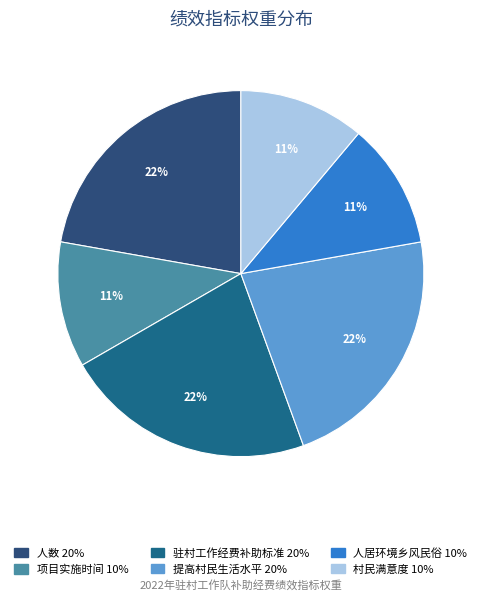

How many segments does this pie chart have?

6